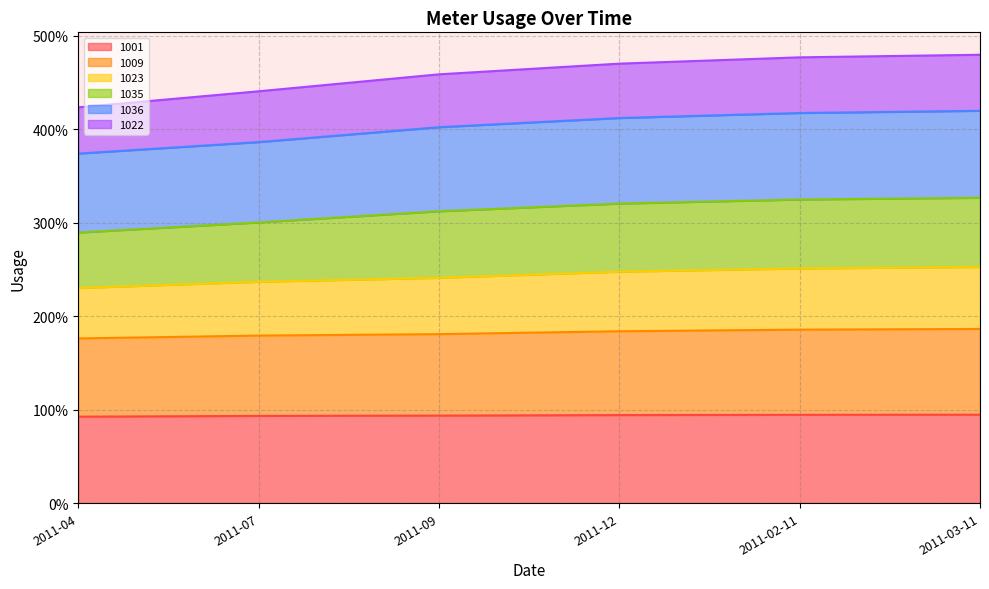

Which series has the widest spread of values?

1022